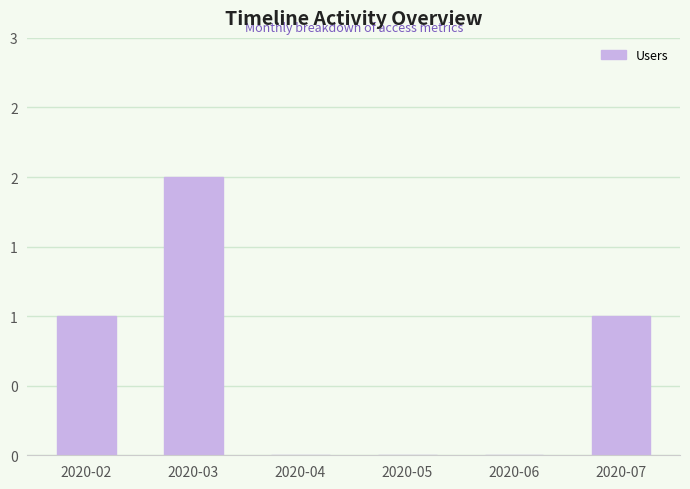

List the labels in order of value, smallest first.

2020-04, 2020-05, 2020-06, 2020-02, 2020-07, 2020-03